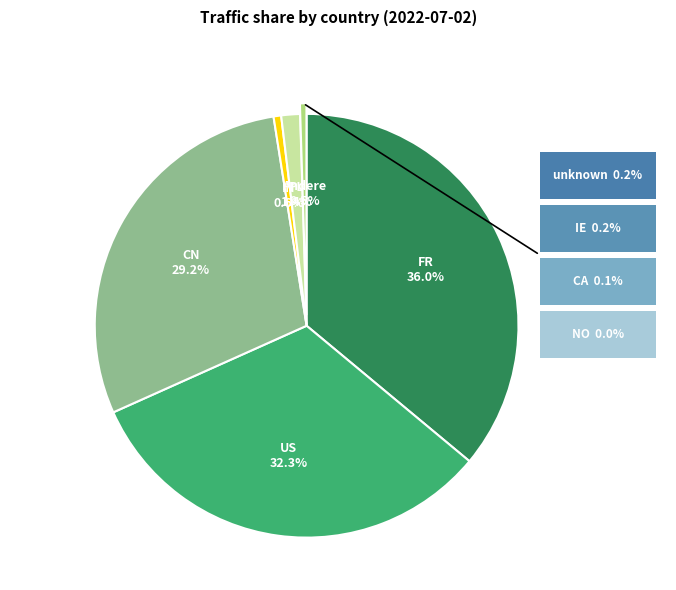

Is there any slice that represents more than half of the pie?

No